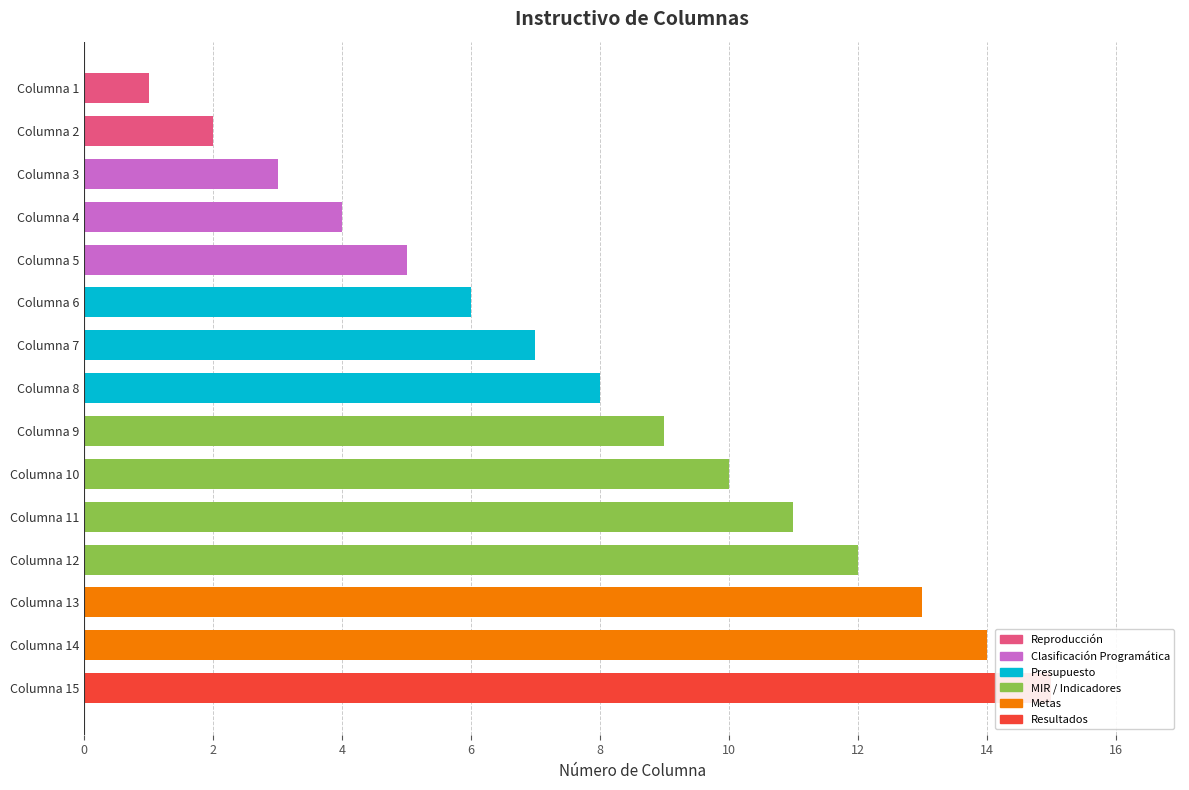

What is the smallest value displayed?

1